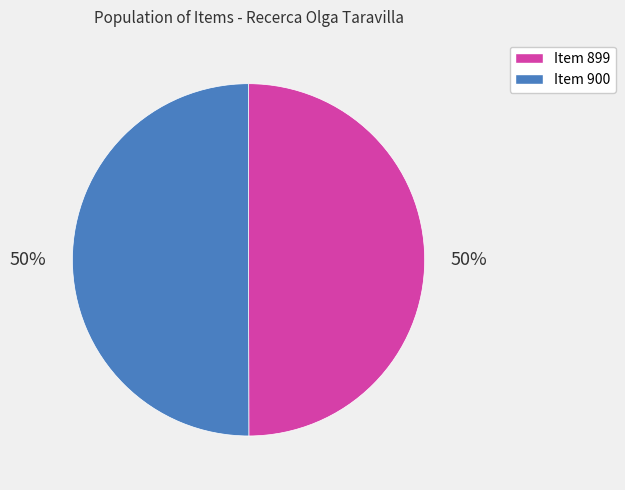

To the nearest percent, what percentage of the pie is Item 900?

50%